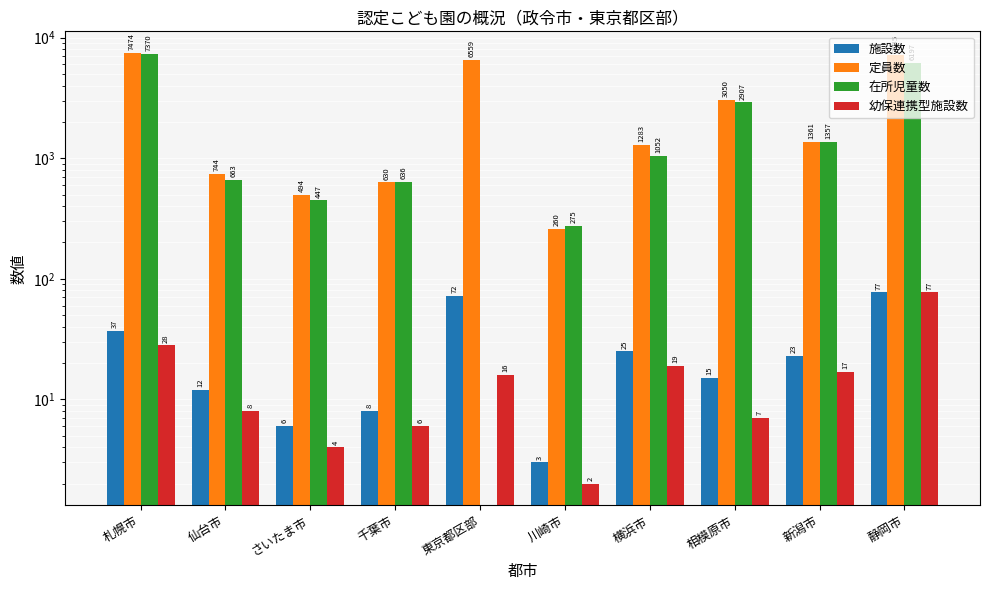

Reading right to left, extract all data points from this chart.

施設数: 77	23	15	25	3	72	8	6	12	37
定員数: 7145	1361	3050	1283	260	6559	630	494	744	7474
在所児童数: 6197	1357	2907	1052	275	0	636	447	663	7370
幼保連携型施設数: 77	17	7	19	2	16	6	4	8	28